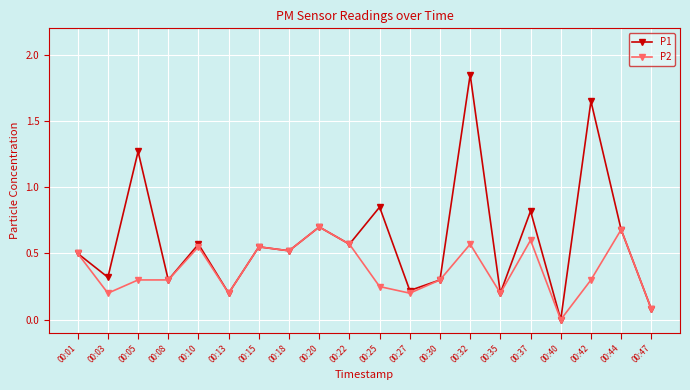

List the series in order of their overall mean, lowest first.

P2, P1